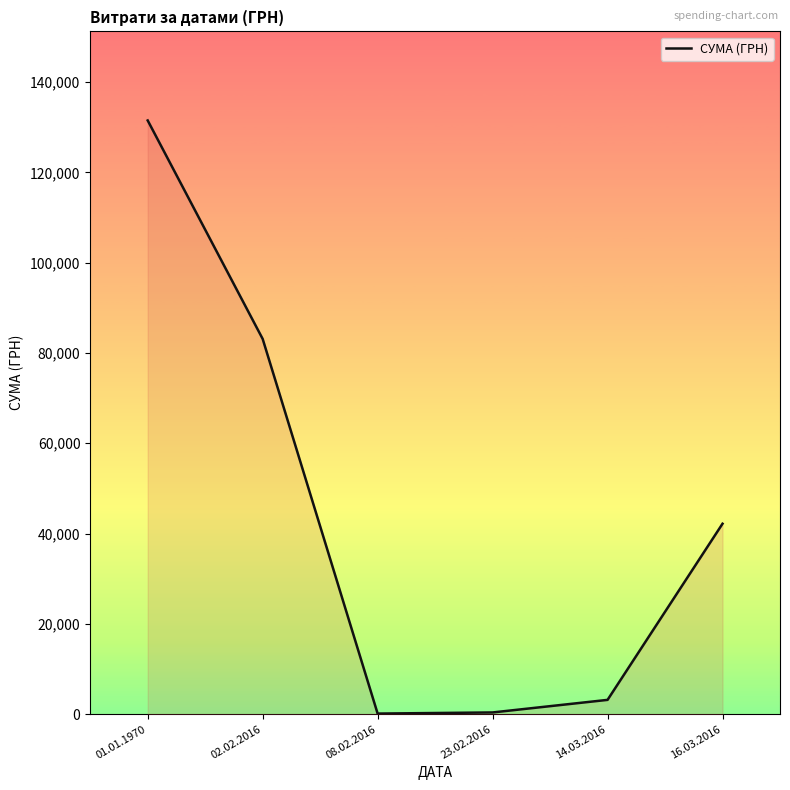

True or false: the data has more than 0 interior local peaks.

False